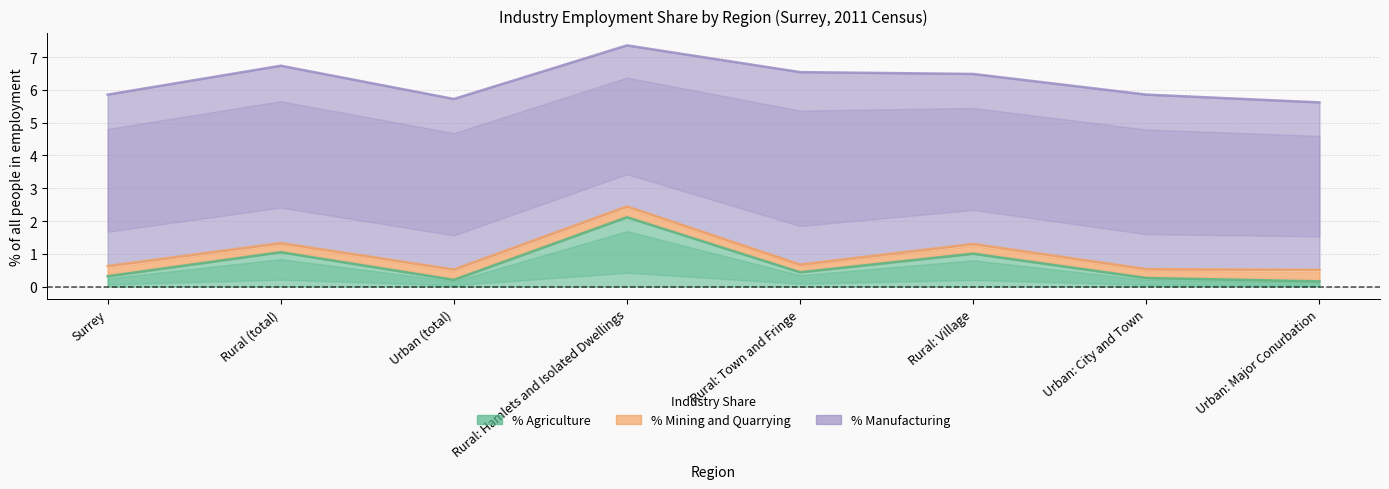

Reading left to right, extract all data points from this chart.

% Agriculture: 0.3	1.0	0.2	2.1	0.4	1.0	0.3	0.2
% Mining and Quarrying: 0.3	0.3	0.3	0.3	0.2	0.3	0.3	0.4
% Manufacturing: 5.2	5.4	5.2	4.9	5.9	5.2	5.3	5.1